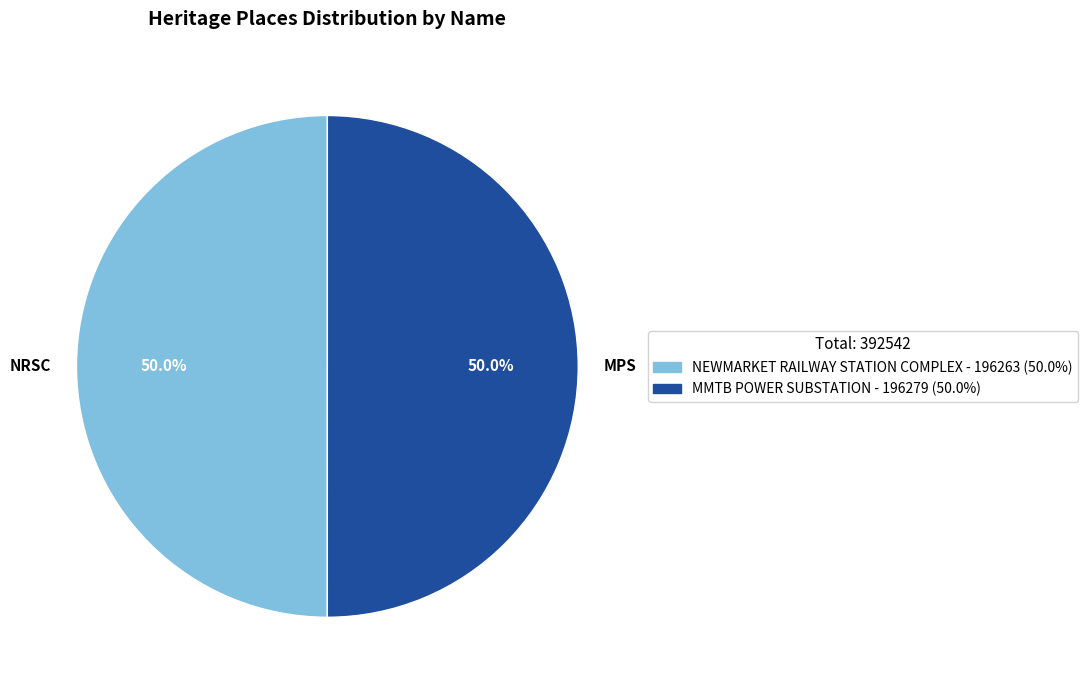

How many segments does this pie chart have?

2